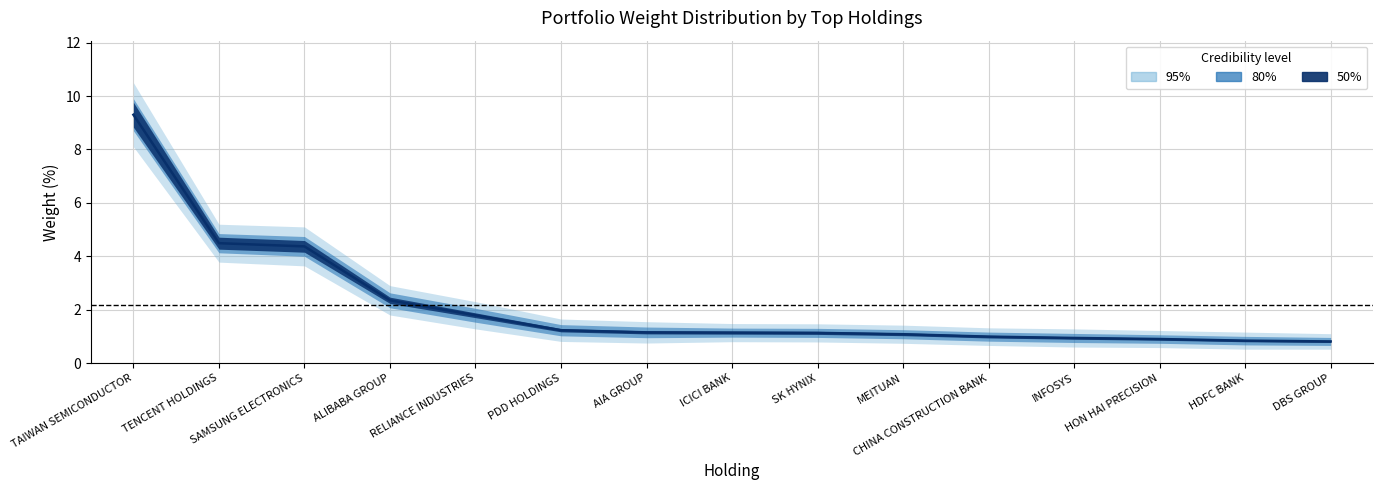

What position from the right is DBS GROUP?

1